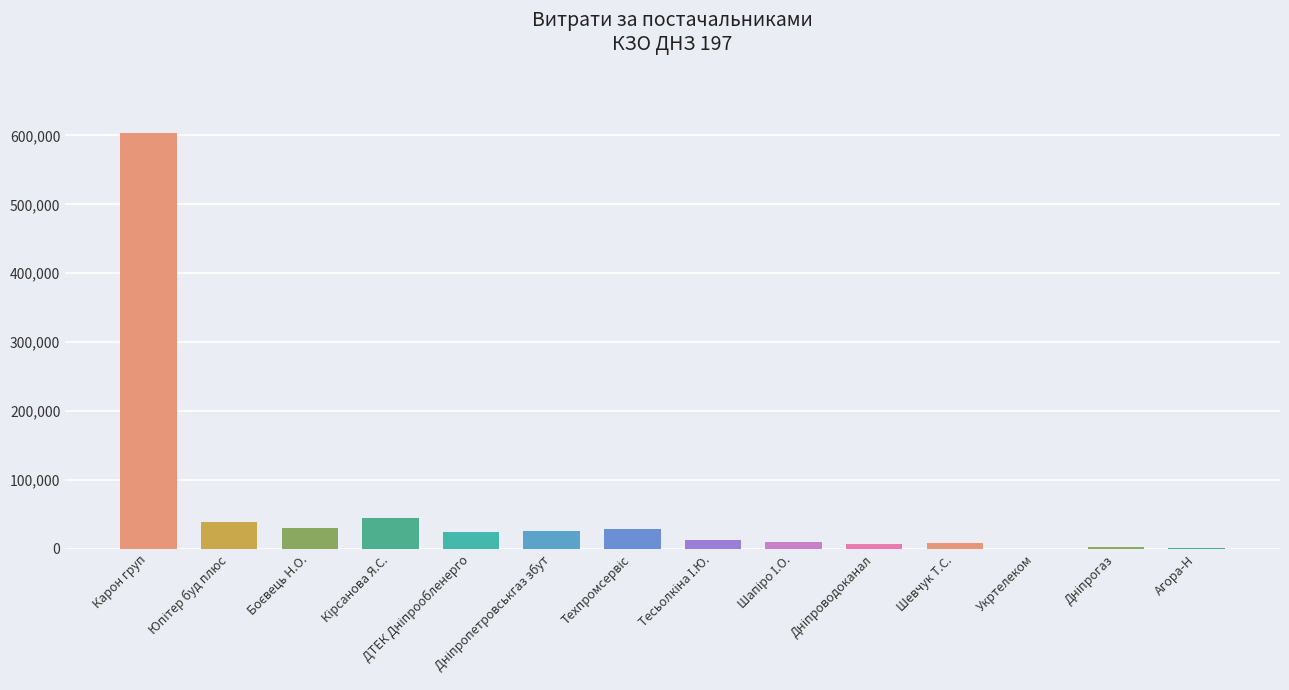

Read the value at Карон груп.

603046.7